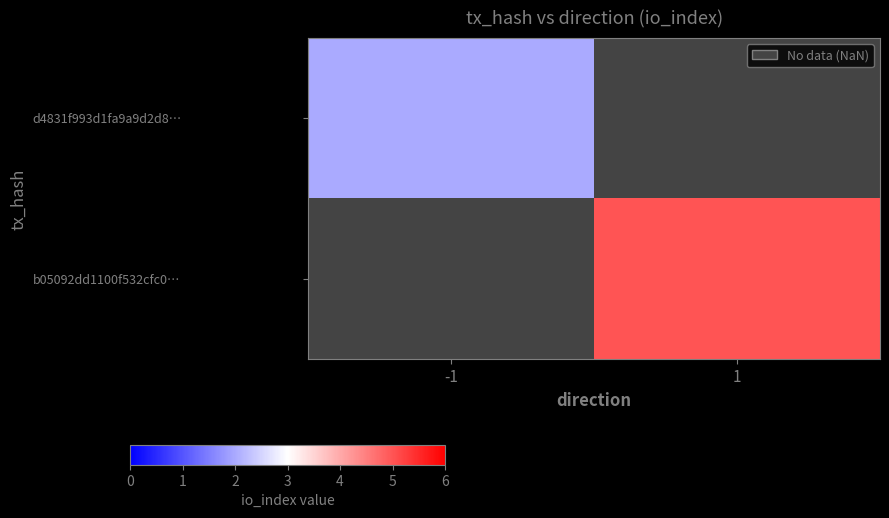

Is the value of b05092dd1100f532cfc0… at 1 greater than the value of d4831f993d1fa9a9d2d8… at -1?

Yes